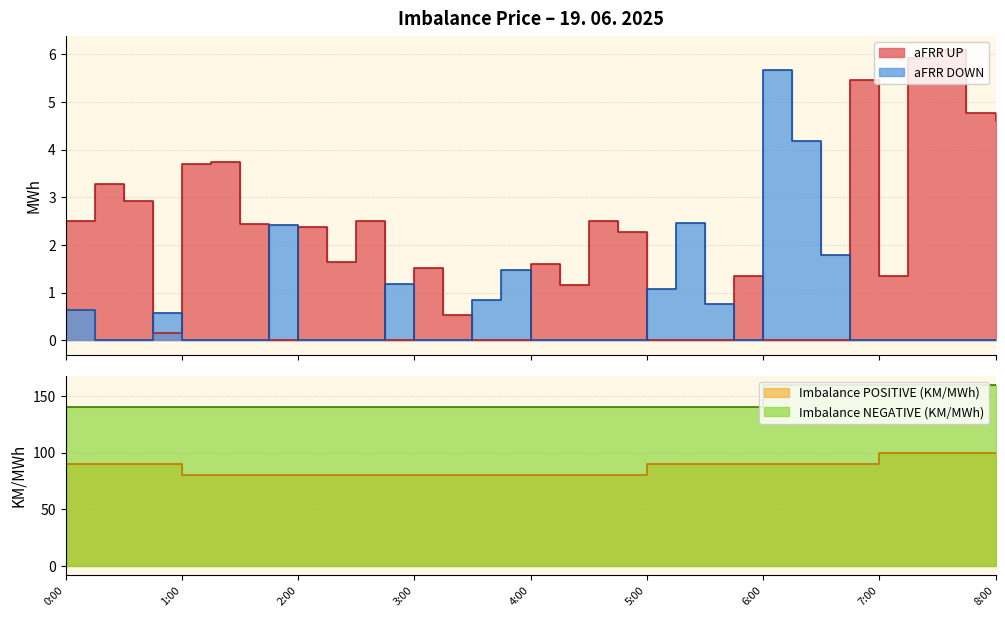

What is the greatest value displayed?

160.0